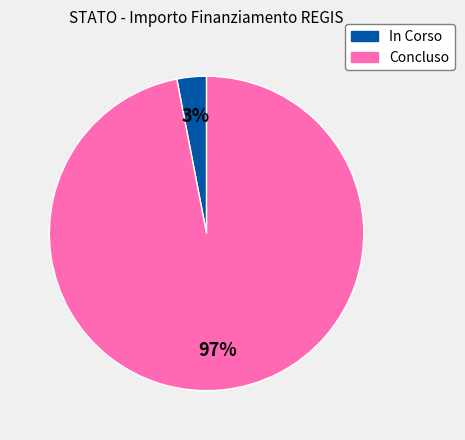

Does any single category account for the majority?

Yes